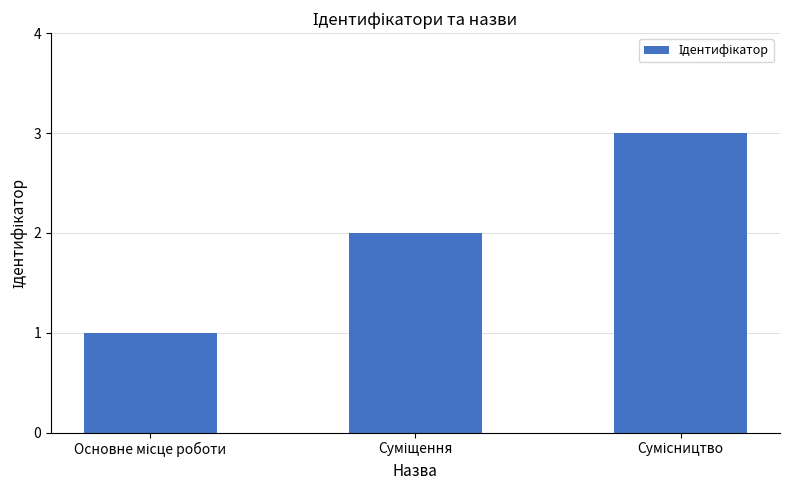

What is the sum of all values?

6